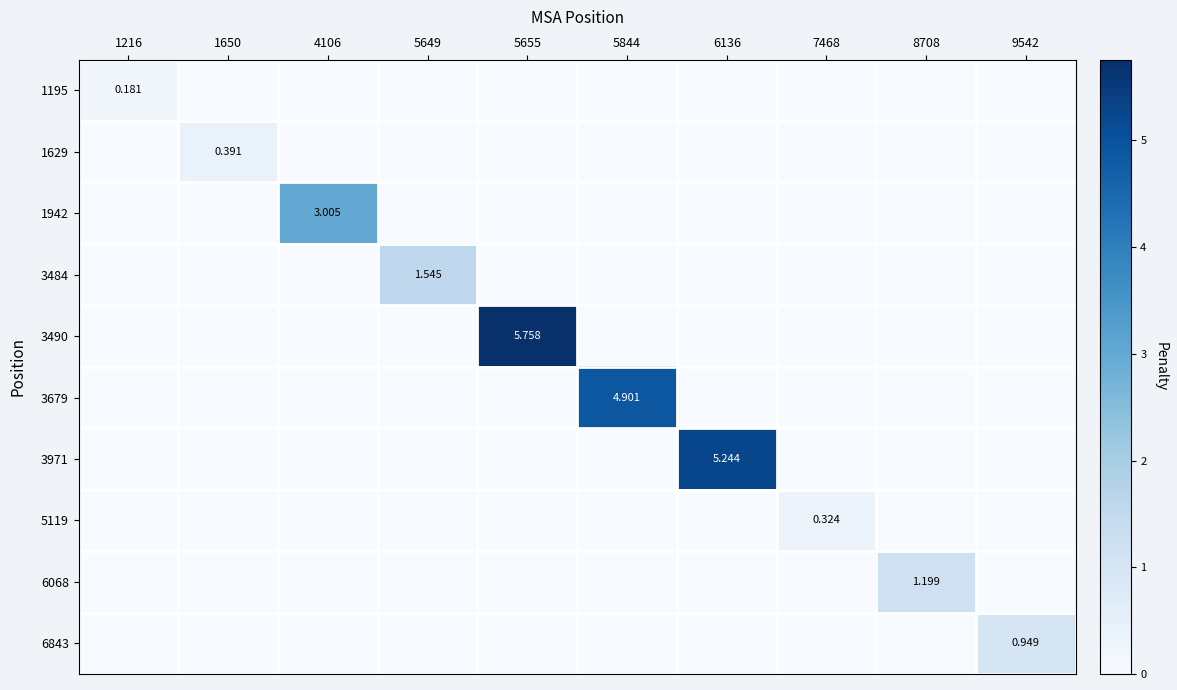

The value of 3490 at 7468 is -3.6. True or false?

False